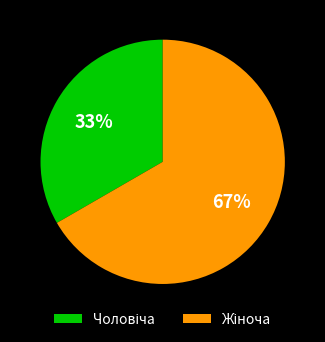

Does any single category account for the majority?

Yes